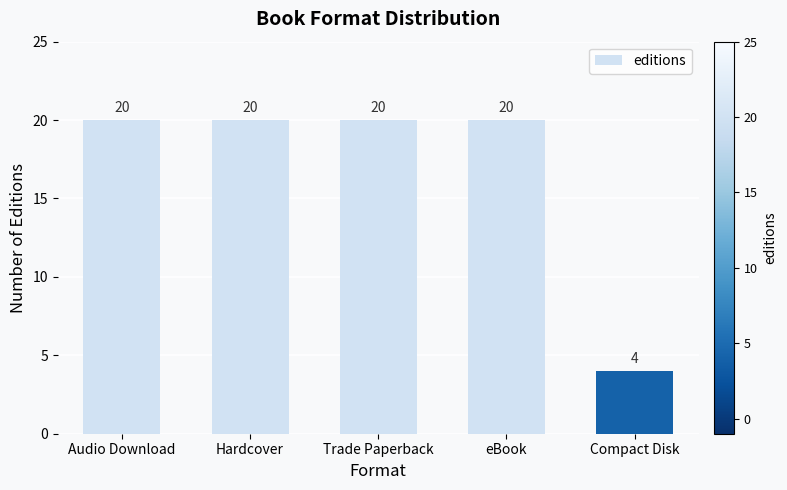

What is the change in value from Hardcover to Compact Disk?

-16